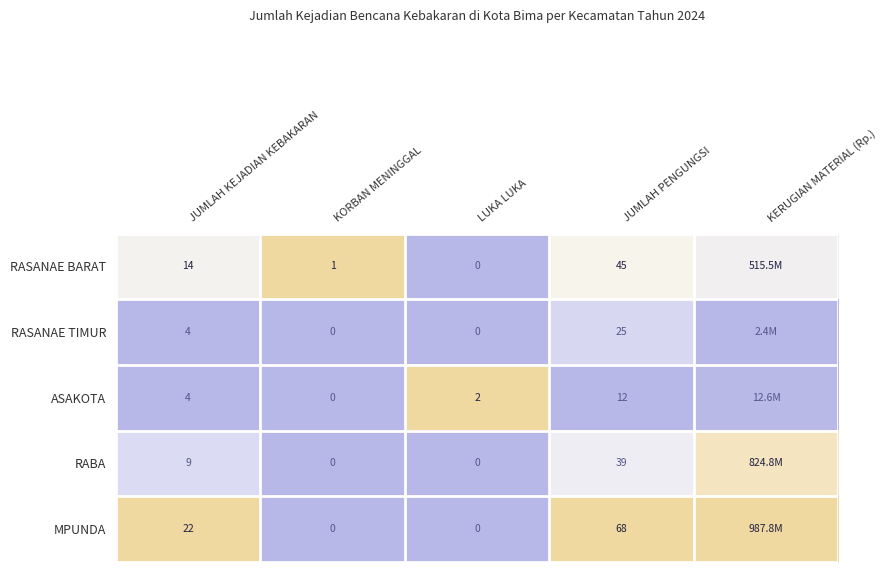

Which series changed the most between JUMLAH KEJADIAN KEBAKARAN and LUKA LUKA?

MPUNDA